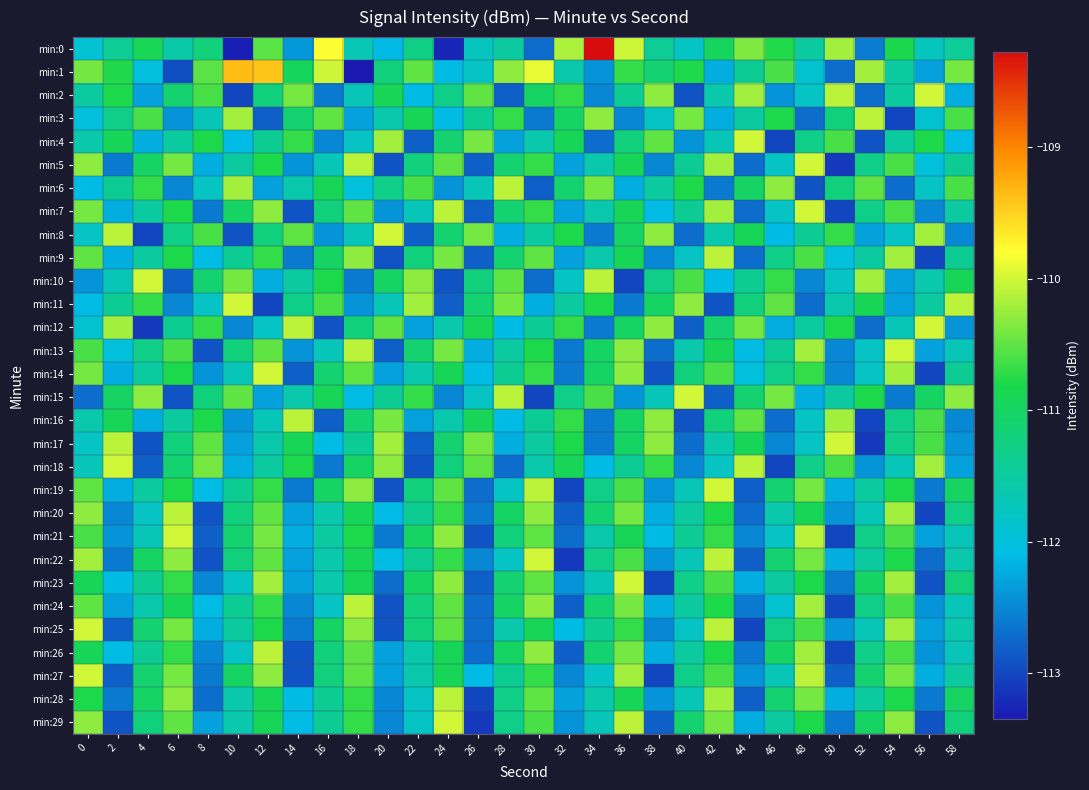

What is the smallest value displayed?

-113.3